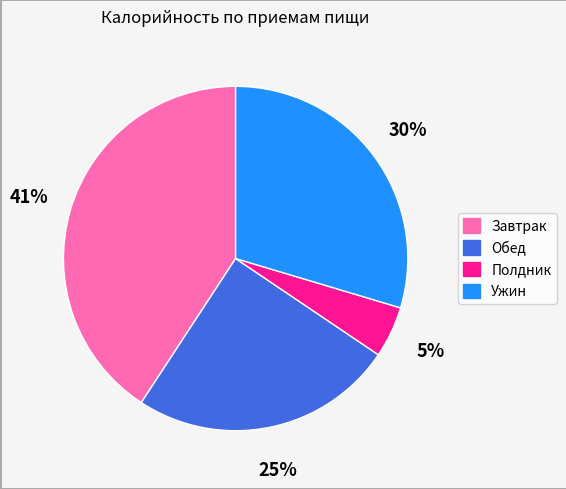

Is there a majority slice in this chart?

No